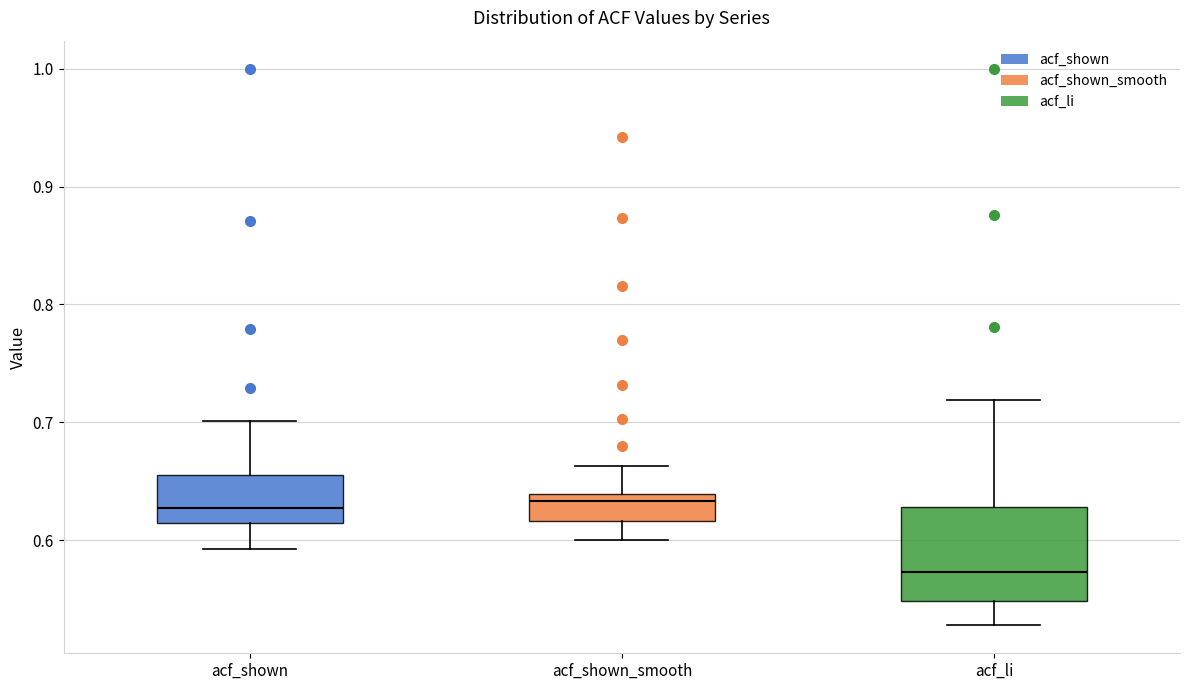

Which box has the lowest median line?

acf_li